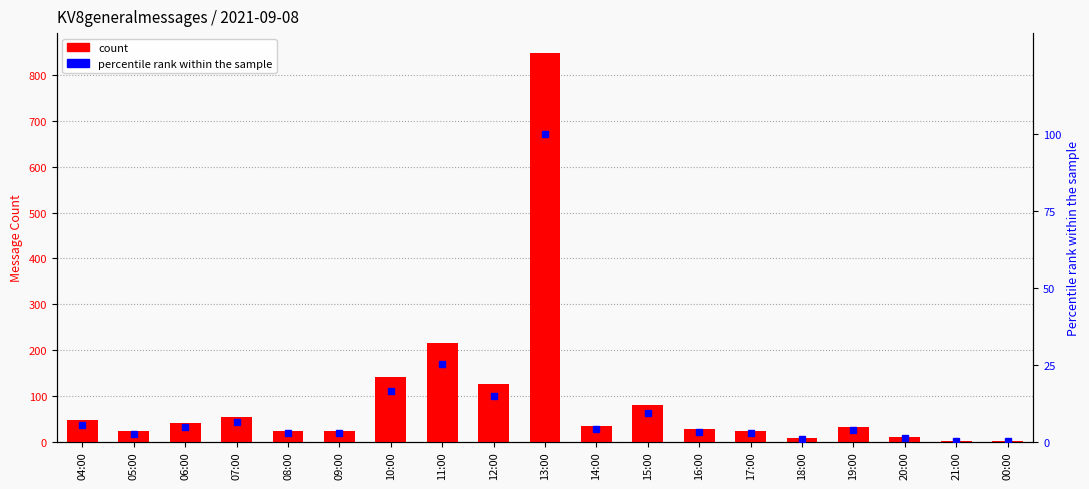

Does the chart contain any negative values?

No